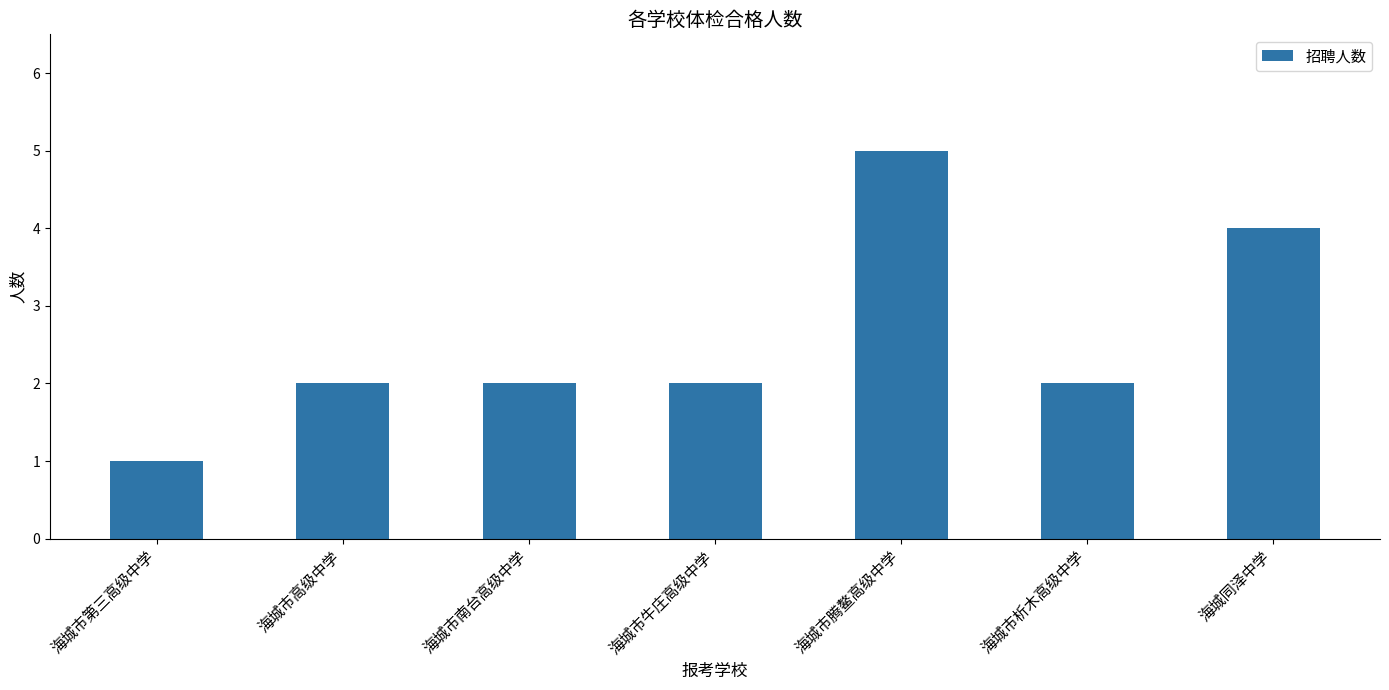

Reading left to right, what are all the values shown in this chart?

海城市第三高级中学=1	海城市高级中学=2	海城市南台高级中学=2	海城市牛庄高级中学=2	海城市腾鳌高级中学=5	海城市析木高级中学=2	海城同泽中学=4